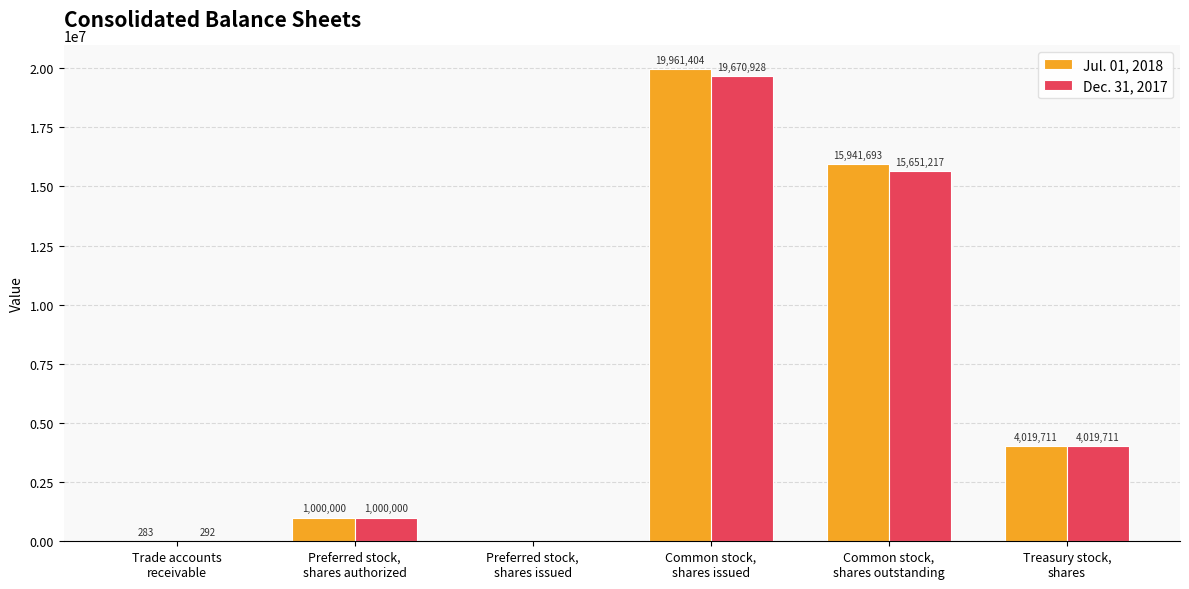

What is the highest value of the Jul. 01, 2018 series?

19961404